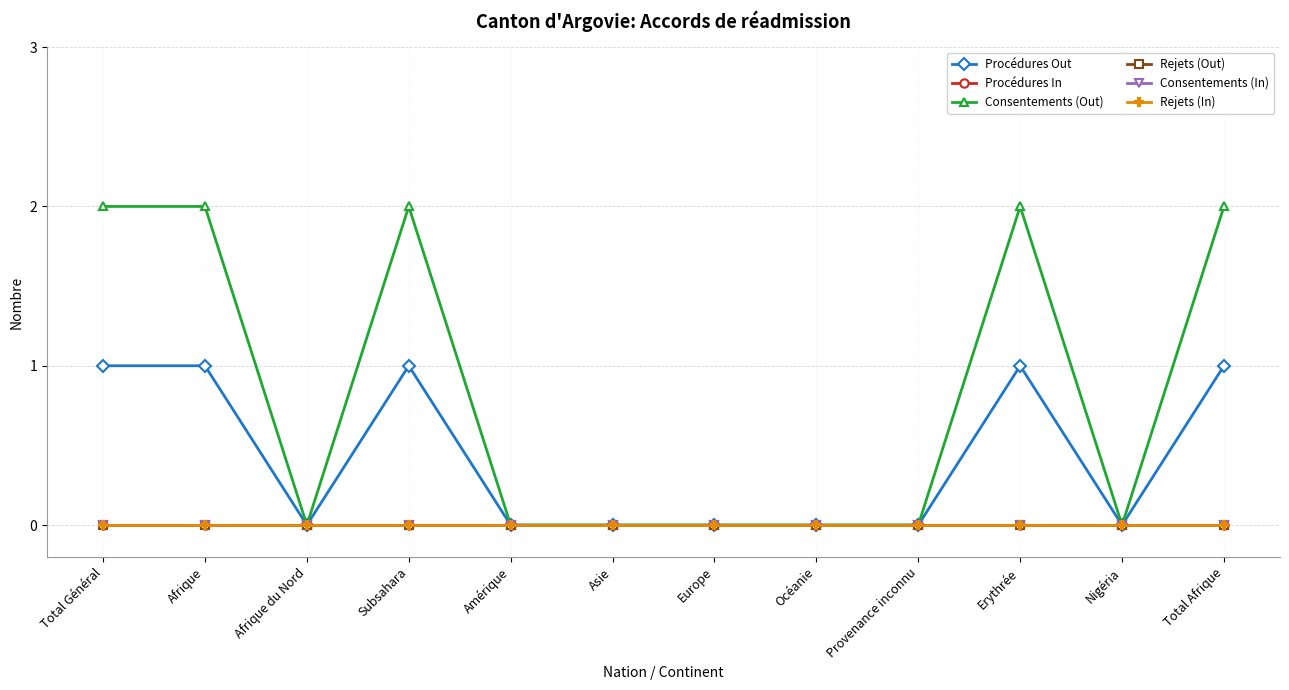

List the series in order of their peak value, lowest first.

Procédures In, Rejets (Out), Consentements (In), Rejets (In), Procédures Out, Consentements (Out)